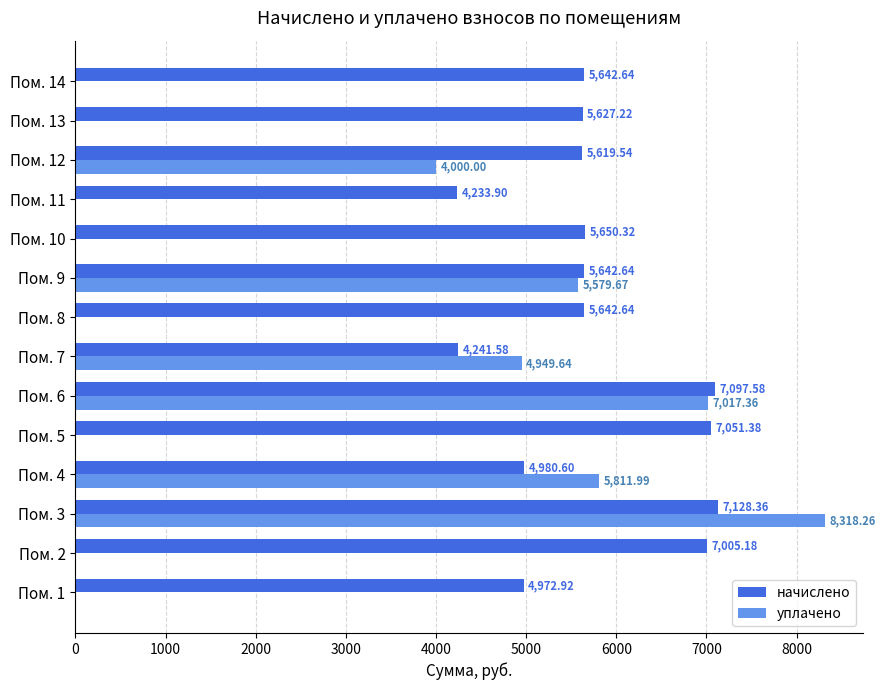

Is the value of начислено at Пом. 5 greater than the value of уплачено at Пом. 13?

Yes